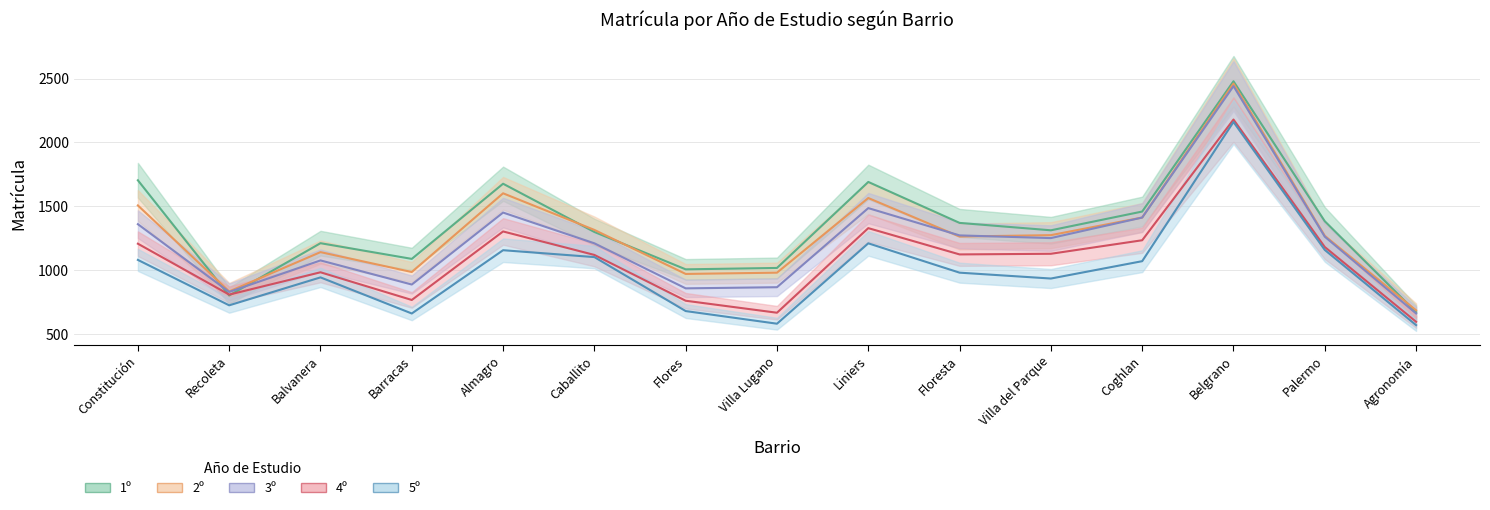

What is the difference between the maximum and second lowest values in the 2º series?

1629